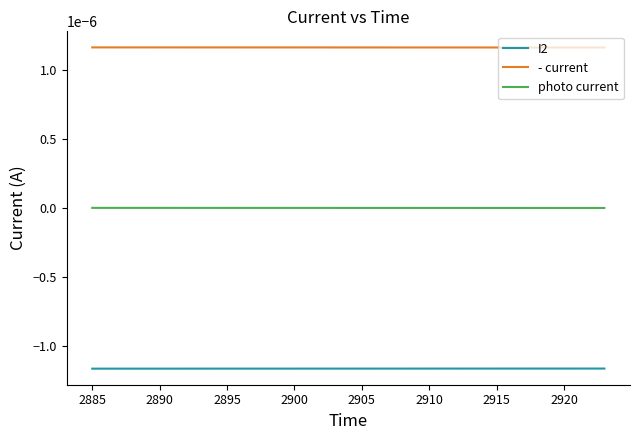

True or false: I2 and - current cross at least once.

False